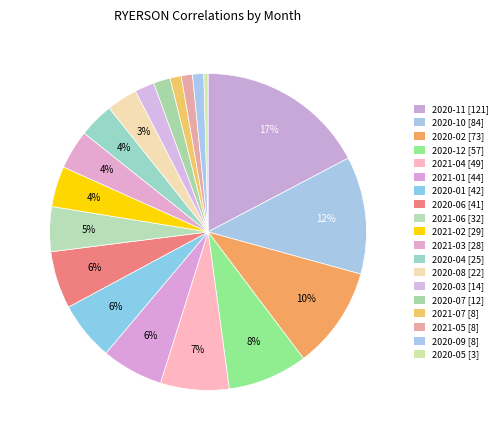

What is the smallest slice in the pie chart?

2020-05